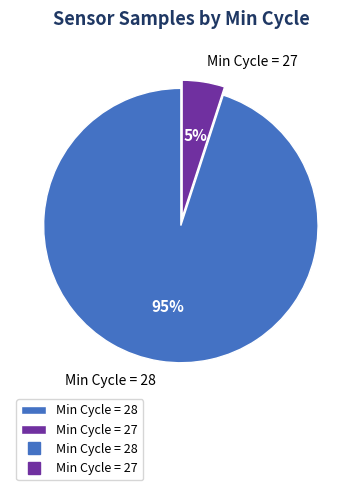

Rank the categories by value from highest to lowest.

Min Cycle = 28, Min Cycle = 27